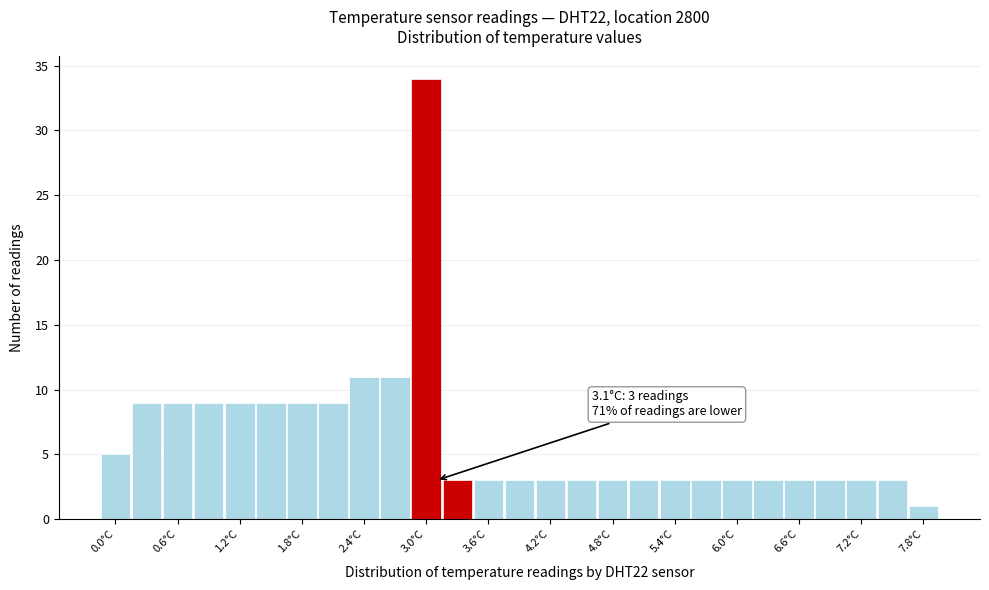

Read against the x-axis, roughly where is the centre of the tallest bar?

3.0